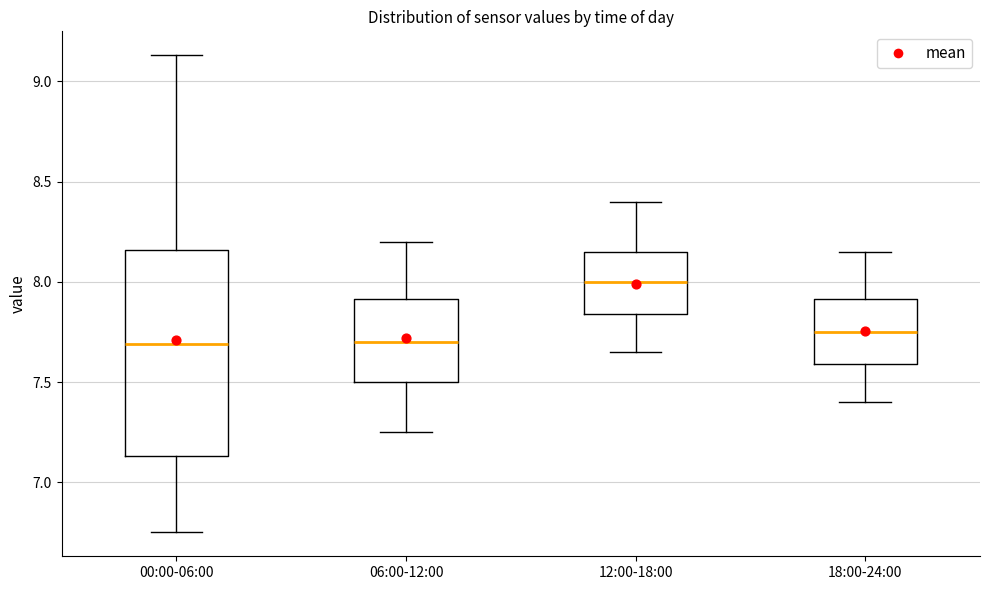

Reading left to right, read every box against the y-axis: the position of its median line, the range the box covers, and the ends of its whiskers. The values are not printed on the chart, so give them approximately, as read against the axis.

00:00-06:00: median 7.70, box 7.15 to 8.15, whiskers 6.75 to 9.15
06:00-12:00: median 7.70, box 7.50 to 7.90, whiskers 7.25 to 8.20
12:00-18:00: median 8.00, box 7.85 to 8.15, whiskers 7.65 to 8.40
18:00-24:00: median 7.75, box 7.60 to 7.90, whiskers 7.40 to 8.15